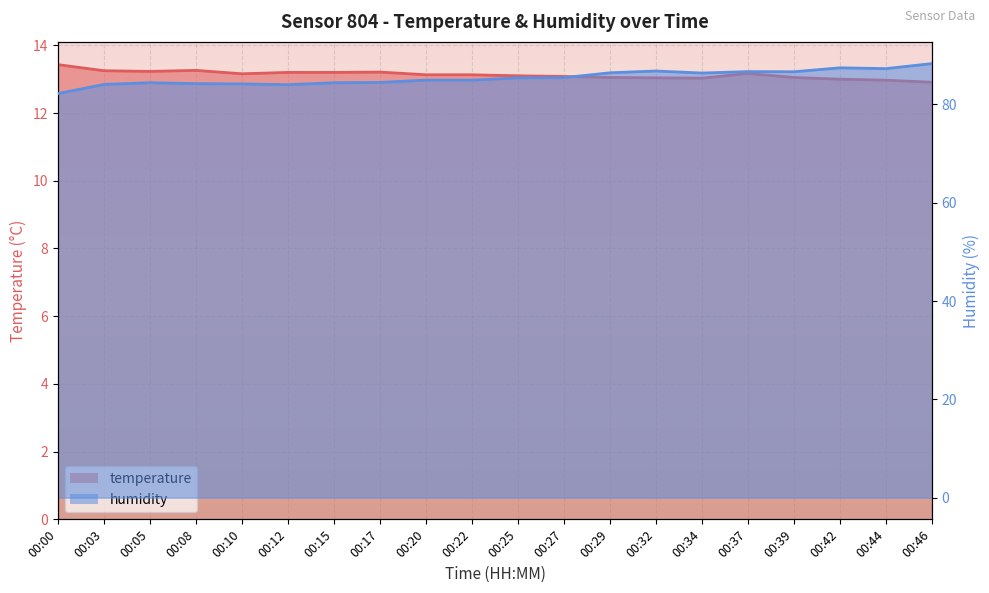

True or false: temperature has a value of 8.1 at 00:03.

False